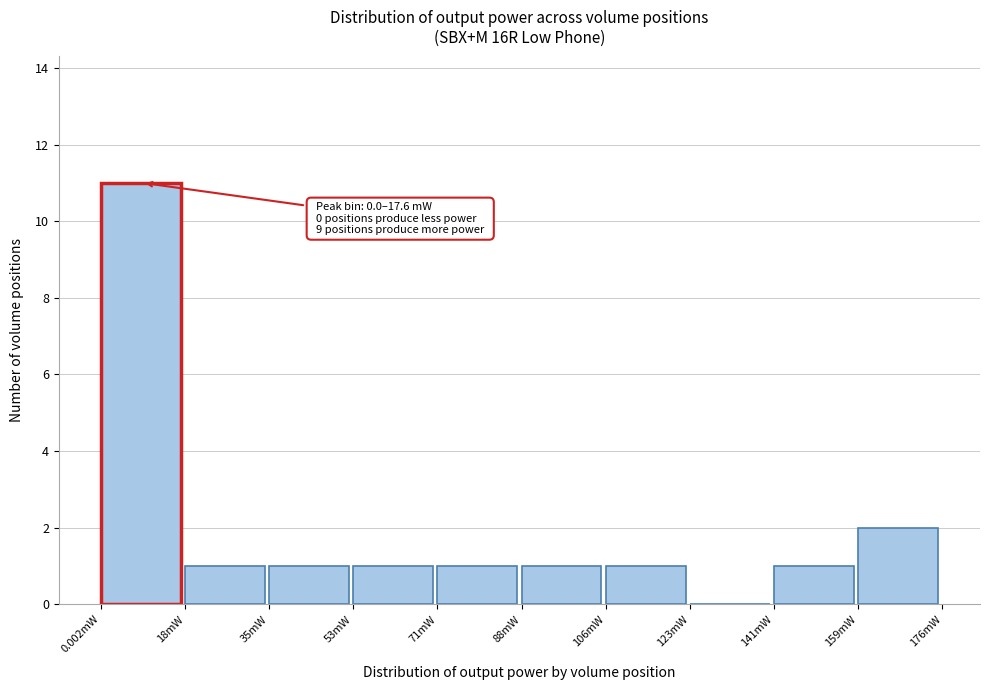

Which range on the x-axis has the tallest bar?

0 to 18